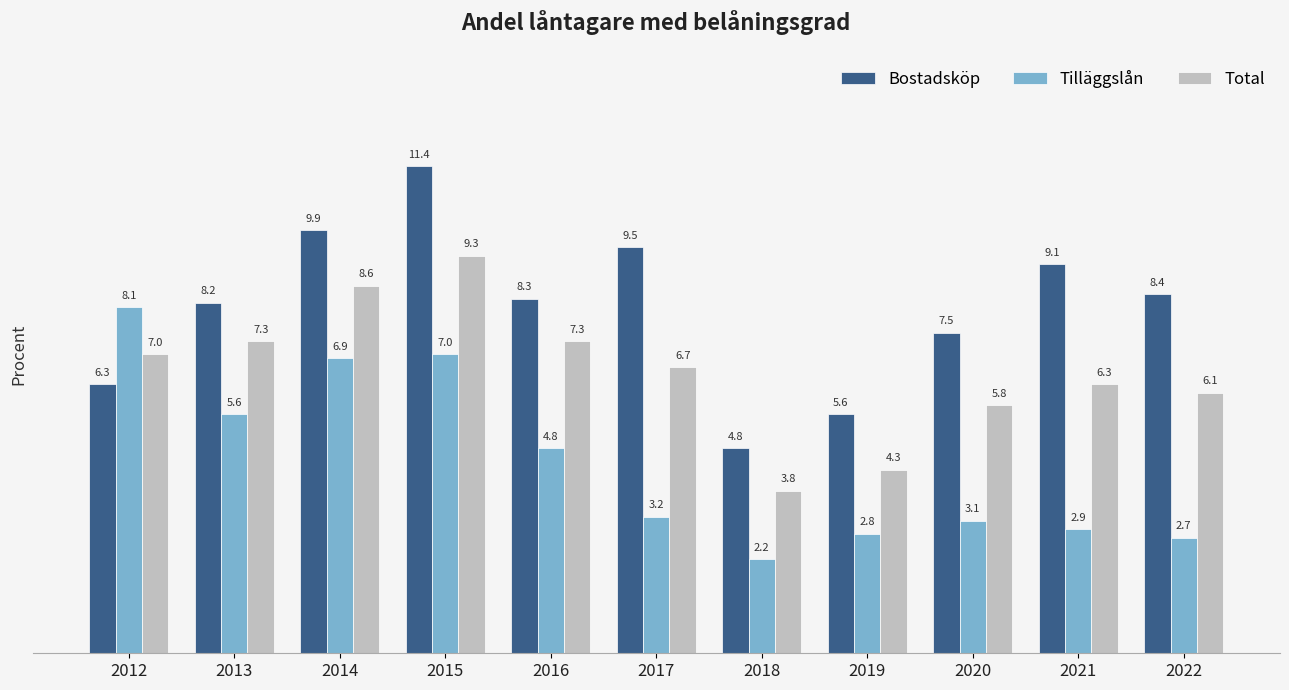

Is it true that Tilläggslån equals 4.0 at 2021?

False